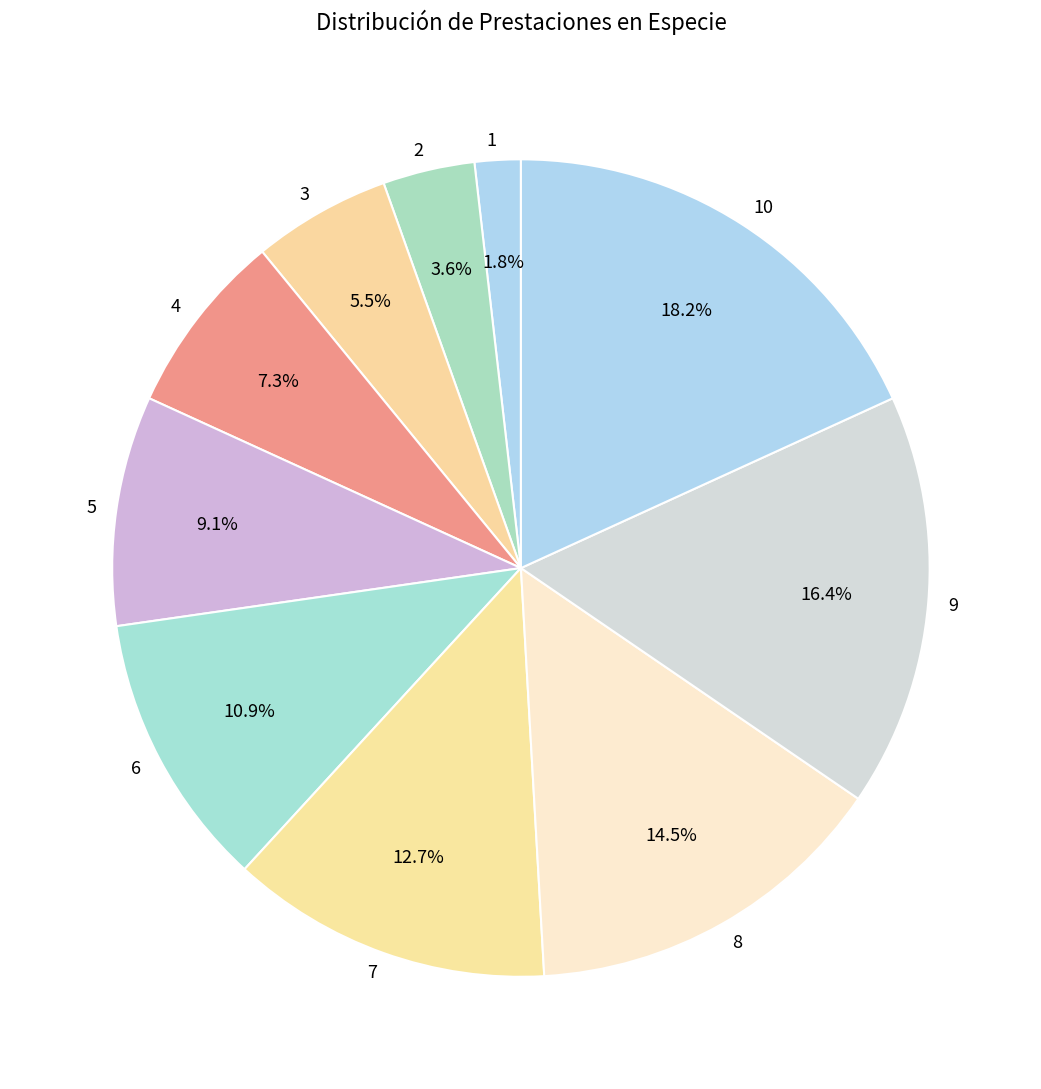

To the nearest percent, what is the difference between the 8 and 3 slice percentages?

9%